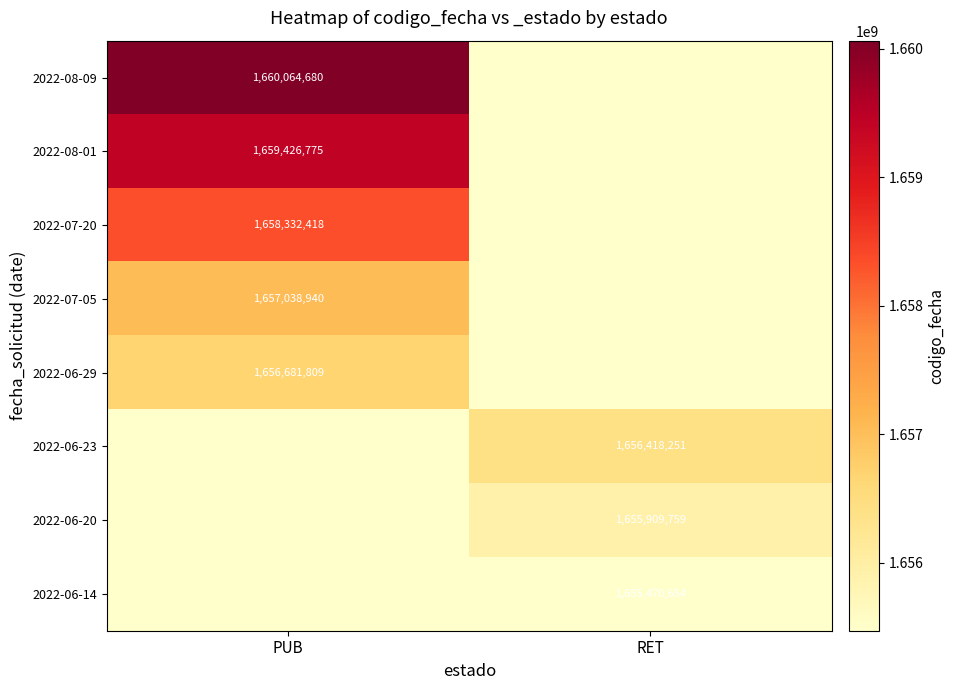

Is it true that 2022-08-01 equals 1659426775 at PUB?

True